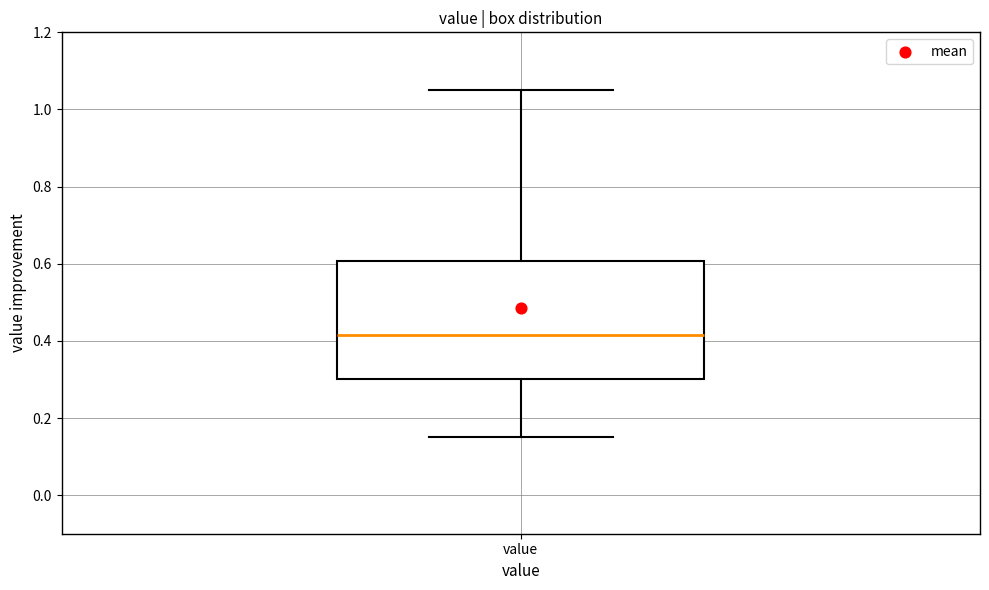

Read this box plot against the y-axis: the position of the median line, the range covered by the box, and the ends of both whiskers. The values are not printed on the chart, so give them approximately, as read against the axis.

median 0.42, box 0.30 to 0.60, whiskers 0.16 to 1.06